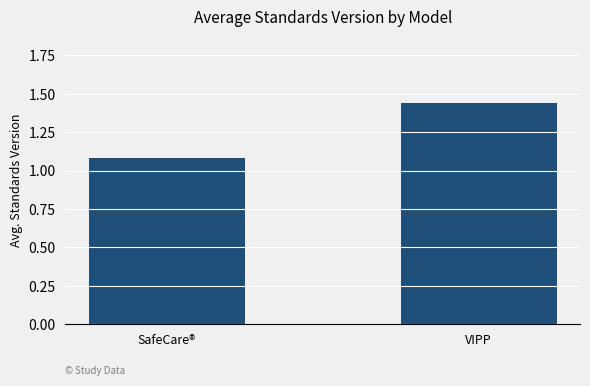

The value at SafeCare® is 1.1. True or false?

True